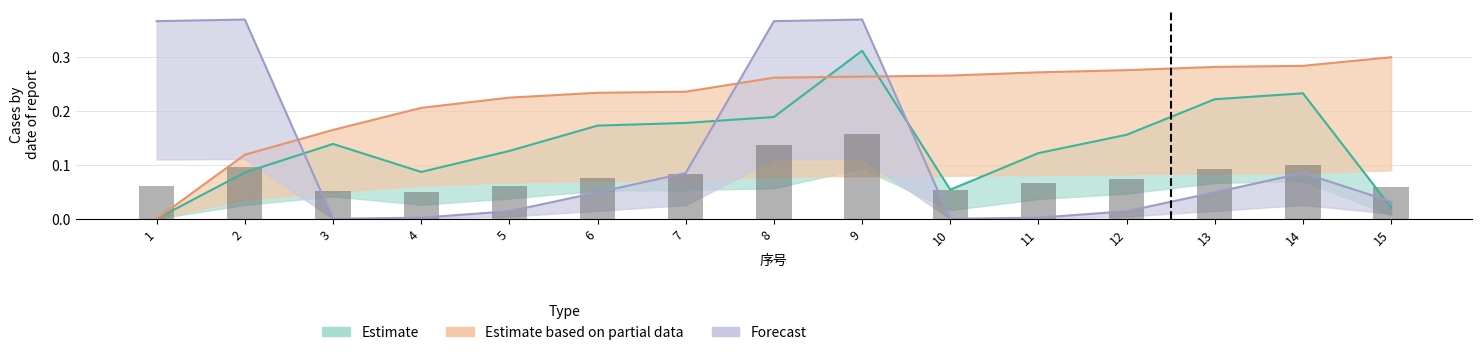

Does the chart contain stacked bars?

No